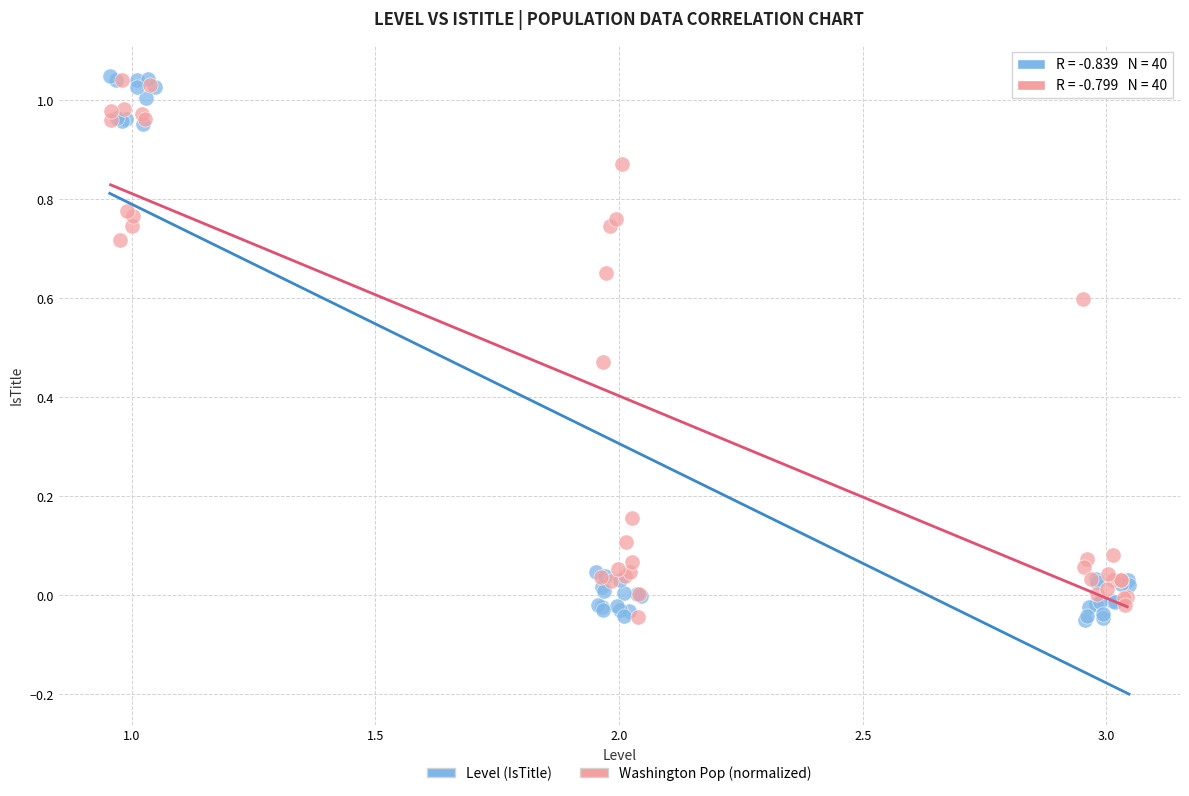

Which series has the largest Y range (max minus min)?

Level (IsTitle)